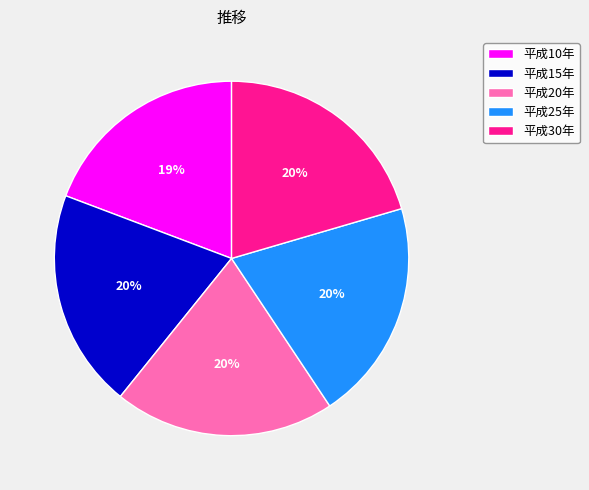

Do 平成20年 and 平成30年 together represent more than half of the pie?

No